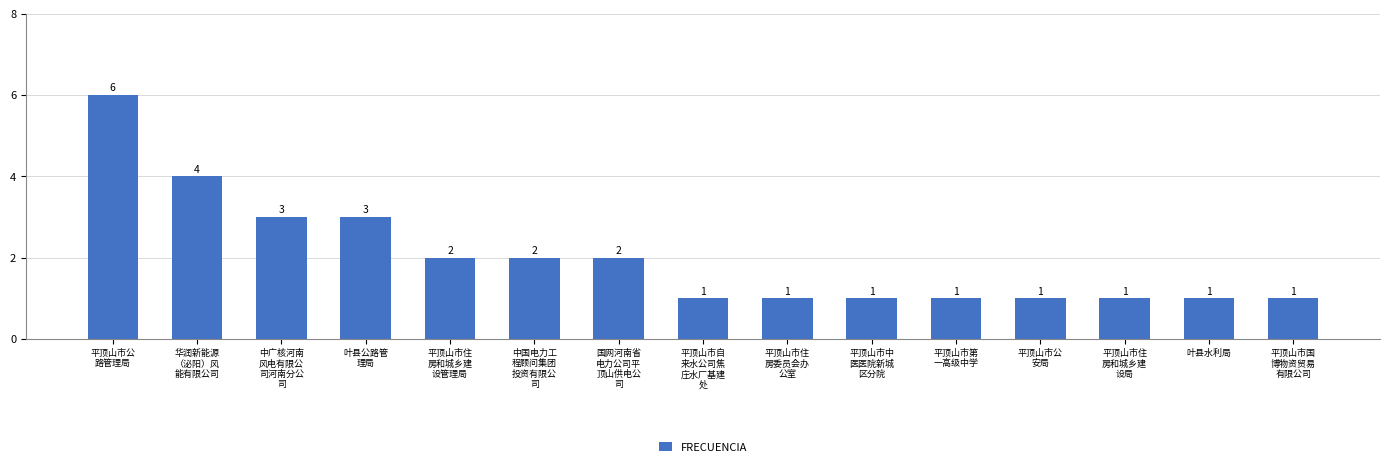

What is the ratio of the value at 平顶山市住
房委员会办
公室 to the value at 平顶山市公
安局?

1.0